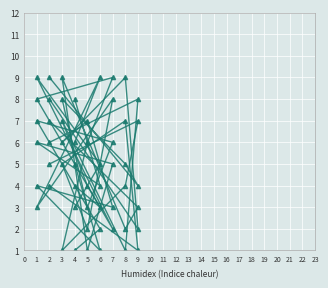

How many lines are shown in the chart?

6